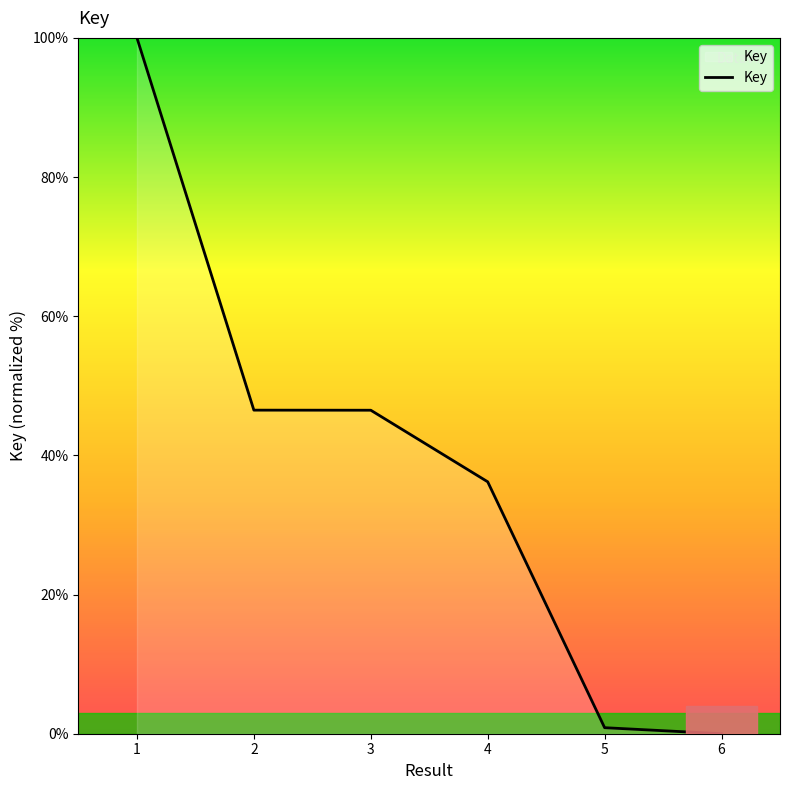

The value at 6 is -65.5. True or false?

False